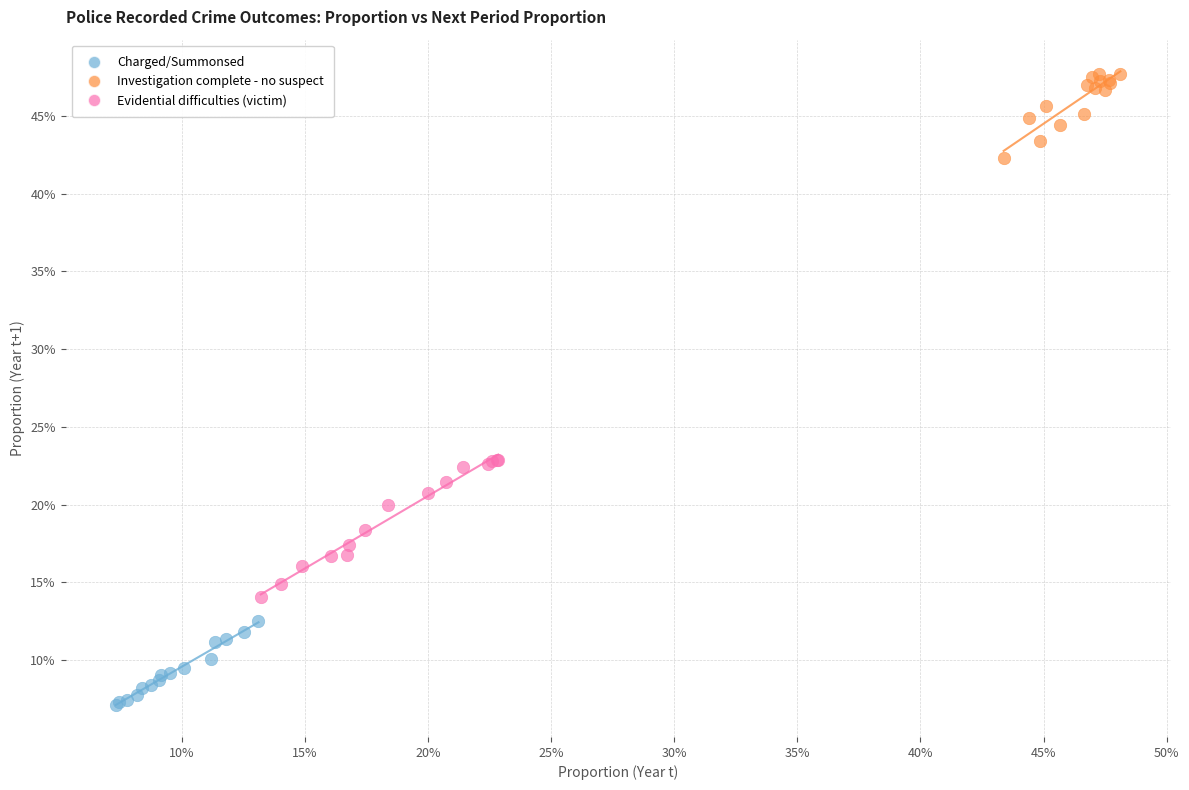

What are all the series names shown in the legend?

Charged/Summonsed, Investigation complete - no suspect, Evidential difficulties (victim)